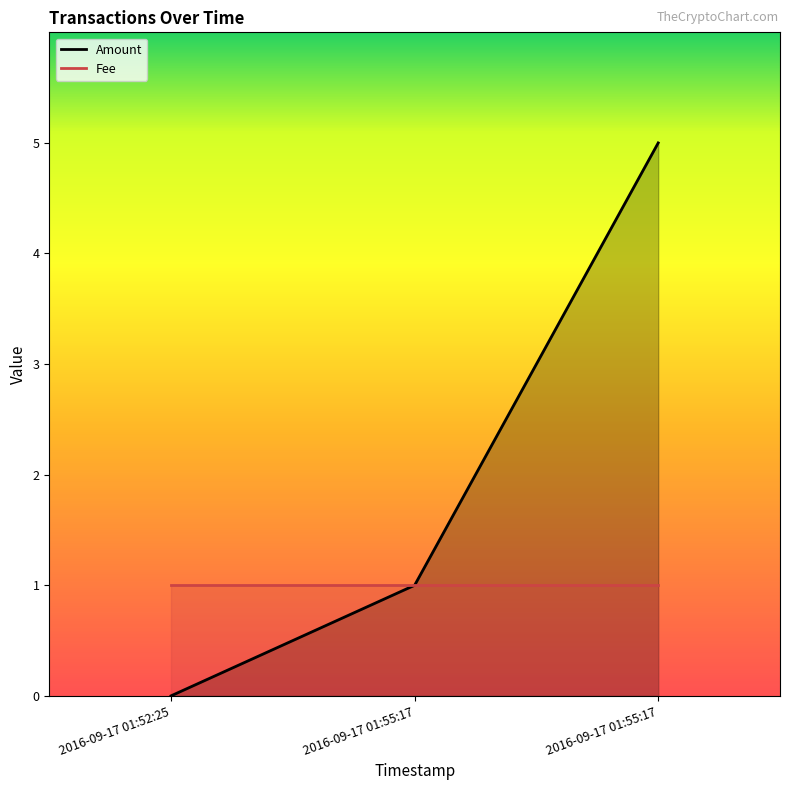

Reading right to left, list all the values displayed in this chart.

2016-09-17 01:55:17=5	2016-09-17 01:55:17=1	2016-09-17 01:52:25=0